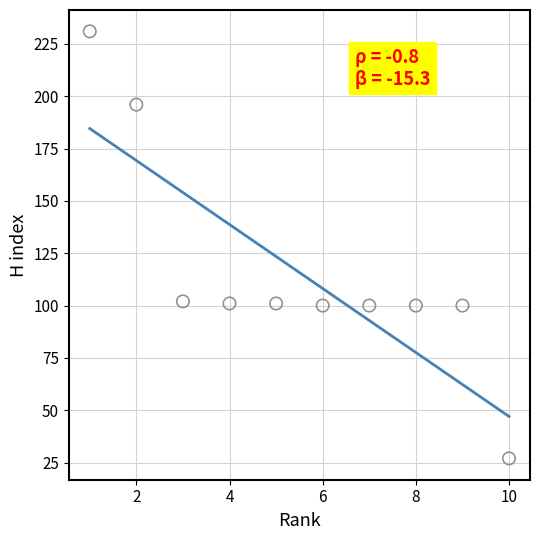

What is the average Y value?

116